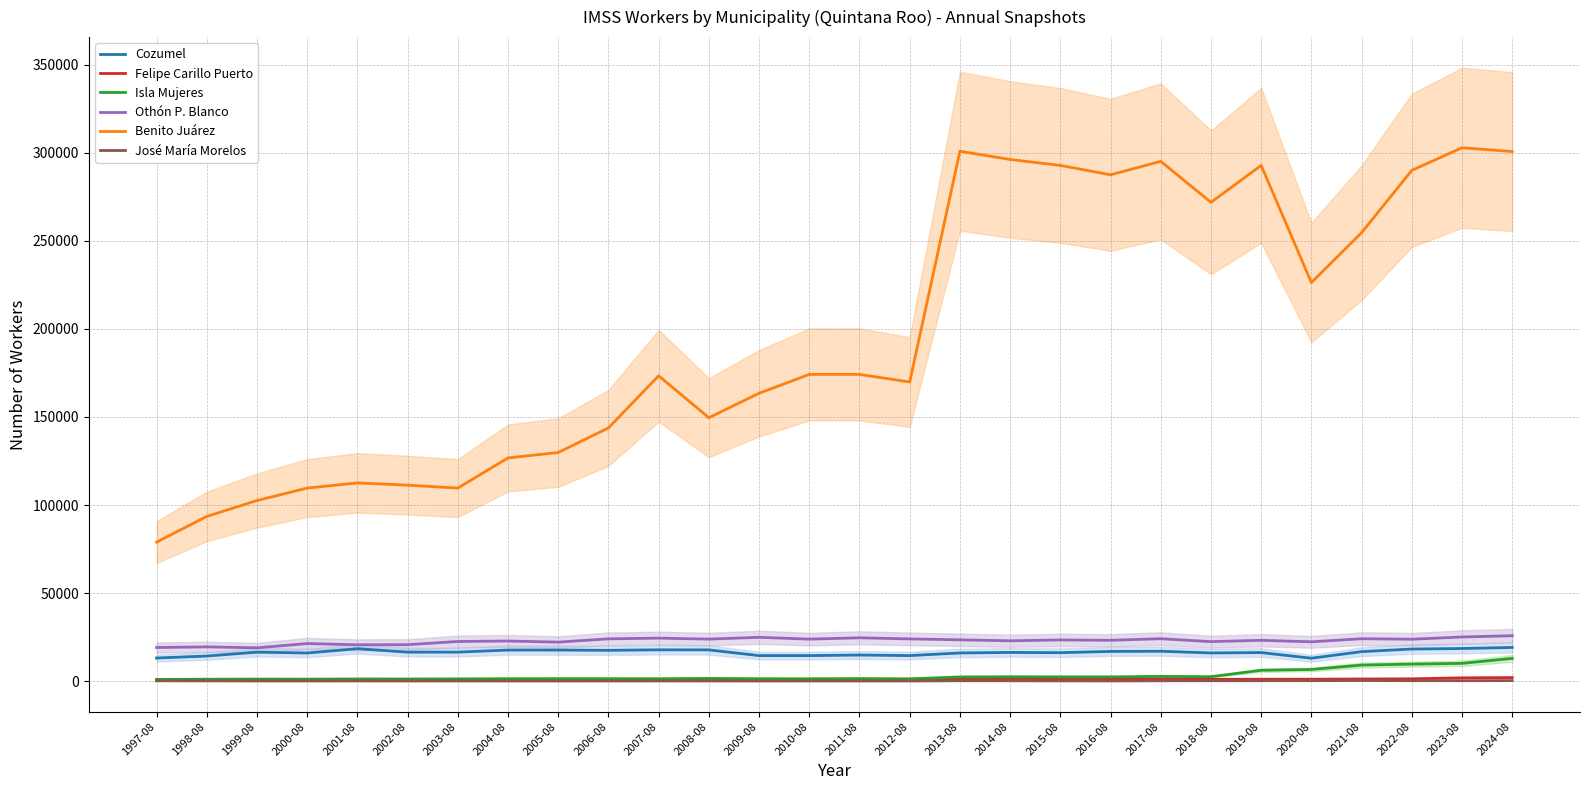

The value of José María Morelos at 2001-08 is 108. True or false?

True